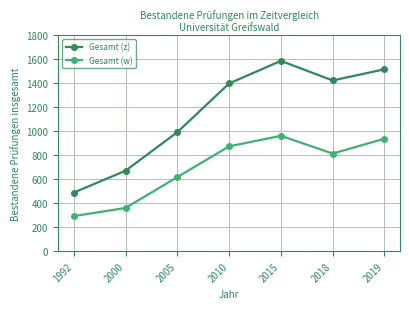

Which series has the largest range (max minus min)?

Gesamt (z)